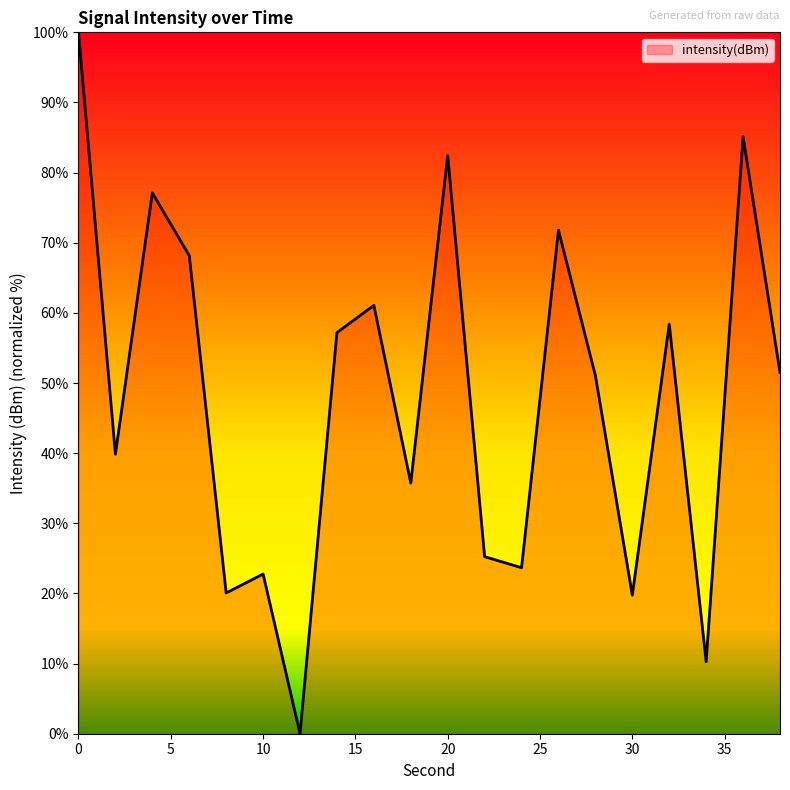

What is the maximum value shown in the chart?

100.0